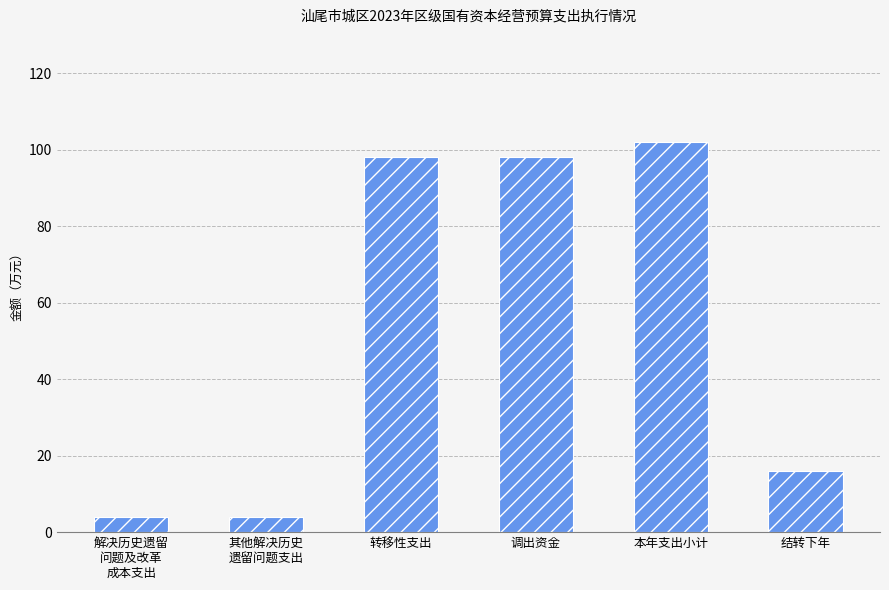

What is the ratio of the value at 结转下年 to the value at 转移性支出?

0.2